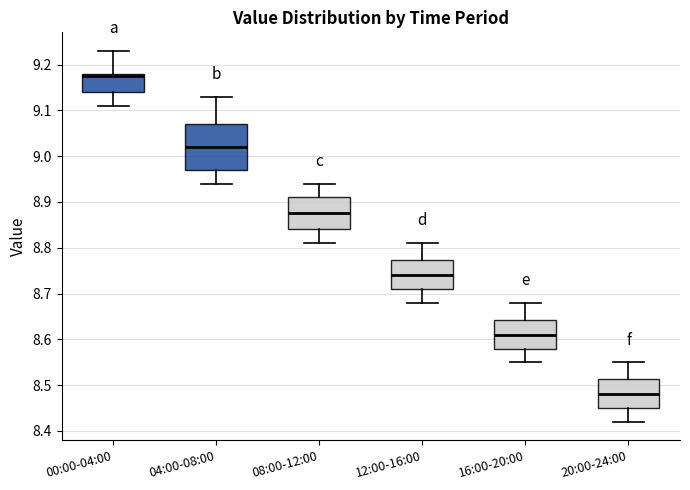

Which box is the tallest, from its lower edge to its upper edge?

04:00-08:00